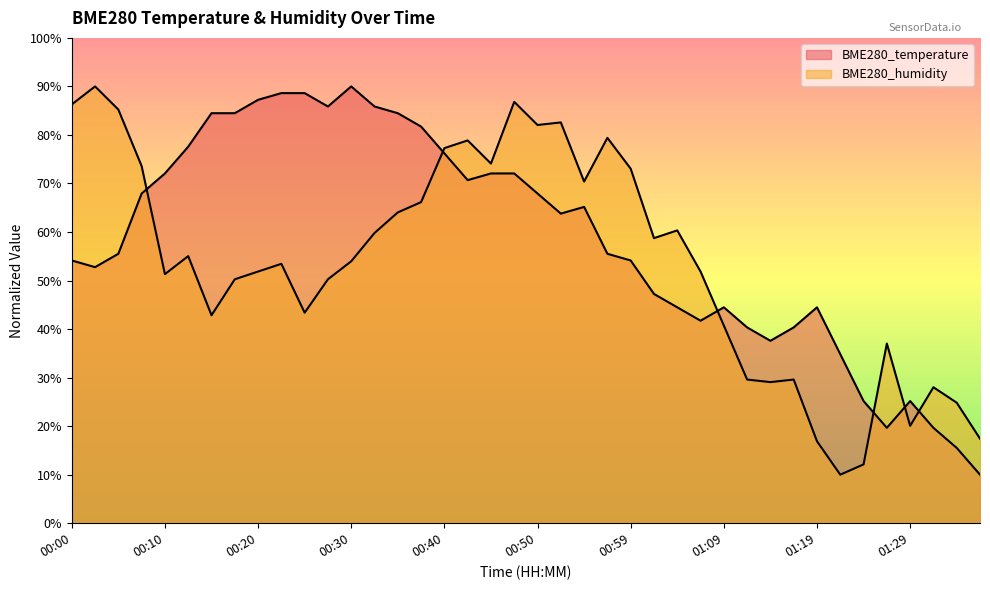

What position from the right is 00:59?

16